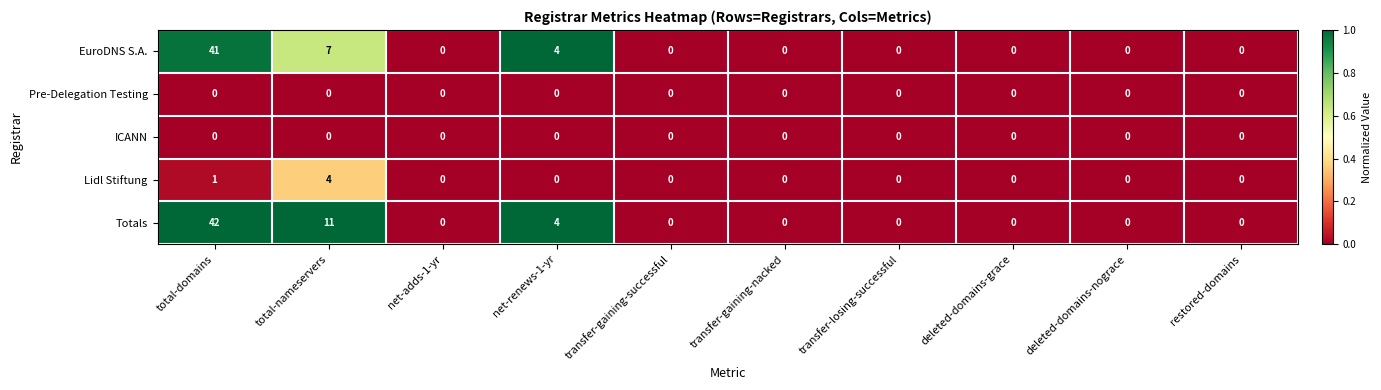

At which label is EuroDNS S.A. closest to 20?

total-nameservers